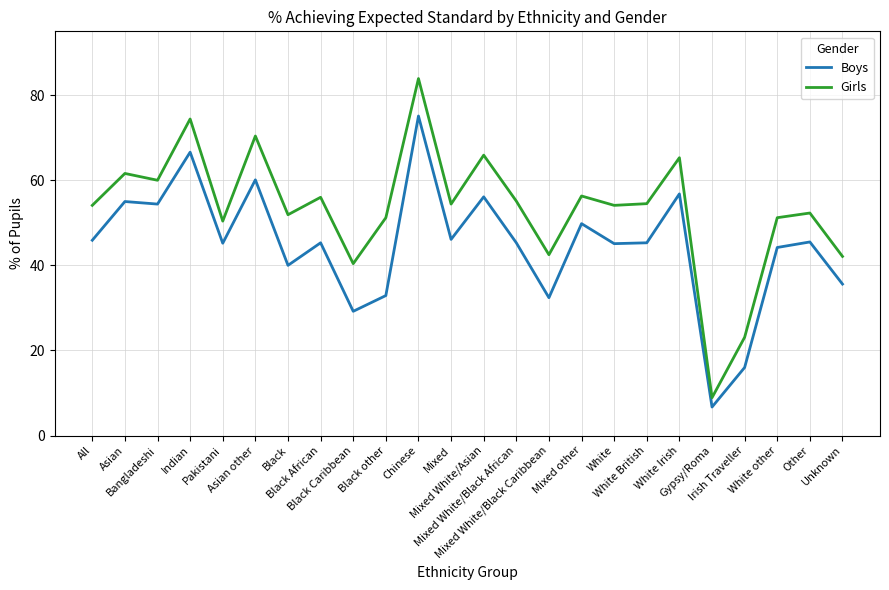

True or false: Boys and Girls intersect in this chart.

False